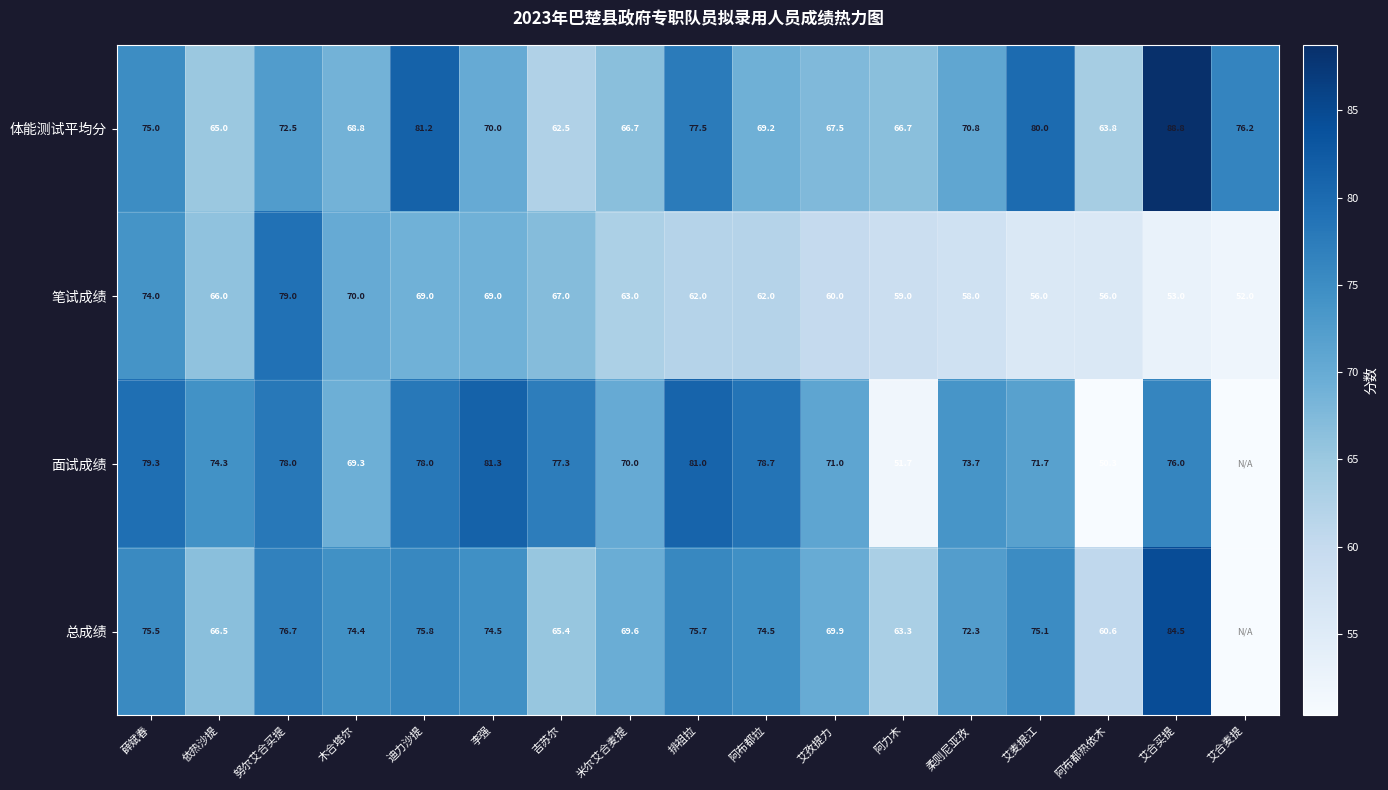

What is the difference between the maximum and minimum values in the 体能测试平均分 series?

26.3